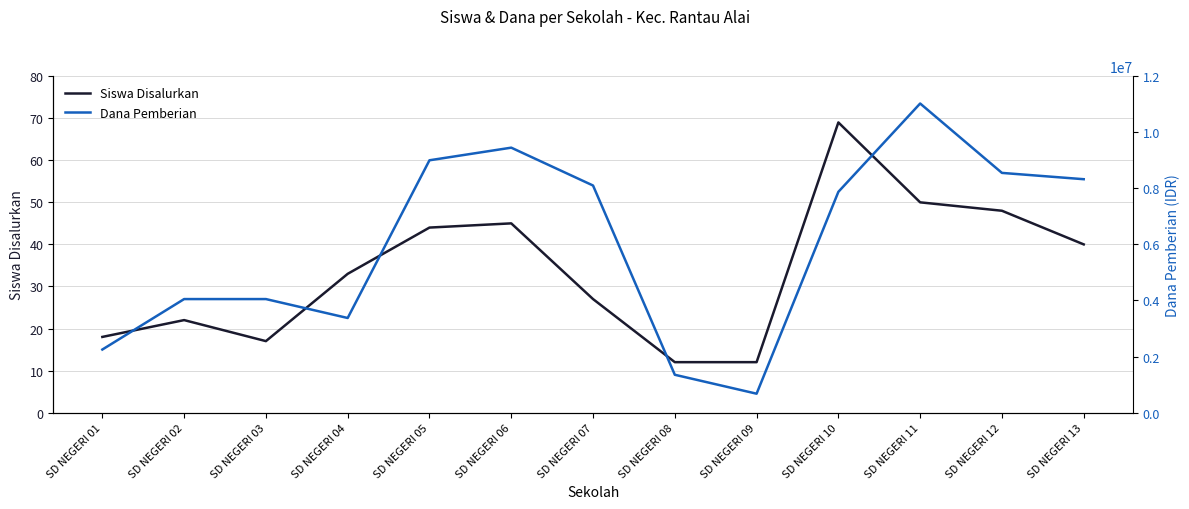

Is the value of Siswa Disalurkan at SD NEGERI 01 greater than the value of Dana Pemberian at SD NEGERI 10?

No